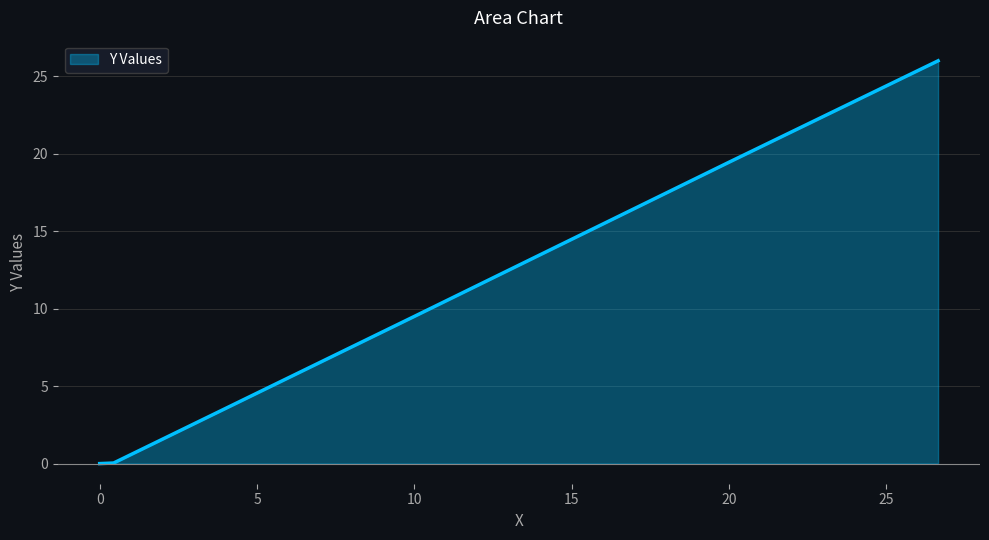

What is the difference between the second highest and second lowest values?

19.4